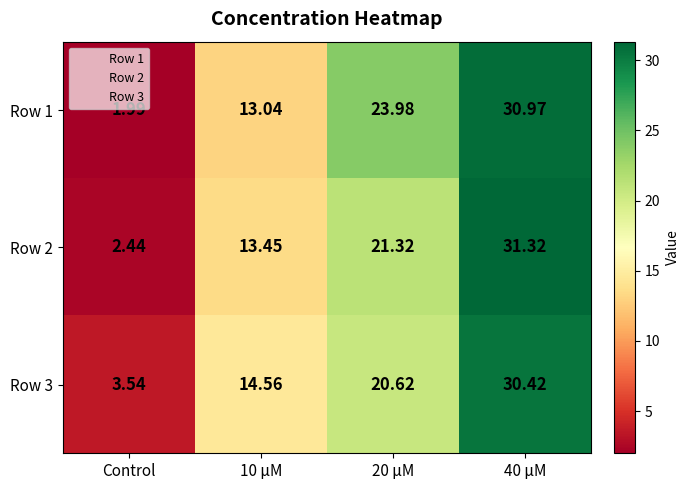

At how many categories does at least one series exceed 28?

1